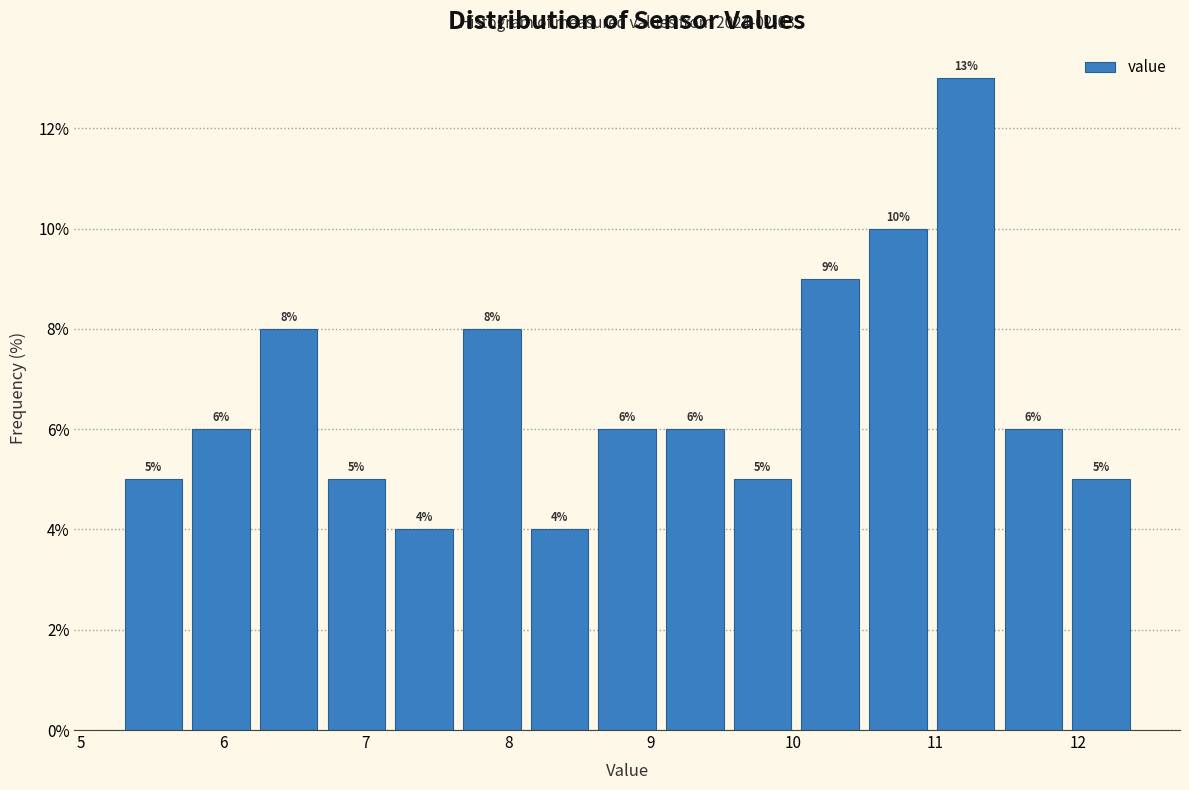

Over which range of the x-axis is the bar tallest?

11.0 to 11.4